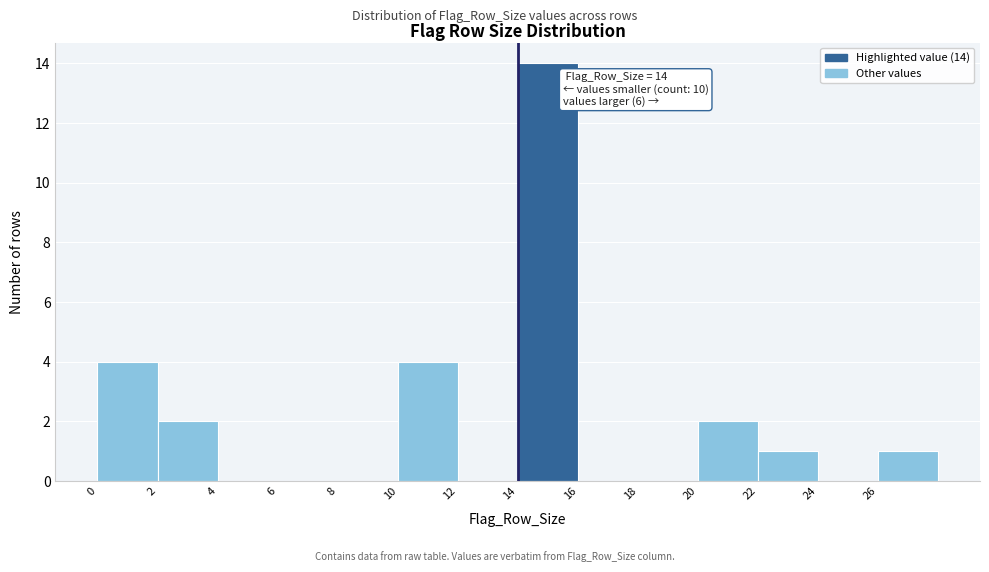

Which range on the x-axis has the tallest bar?

14 to 16